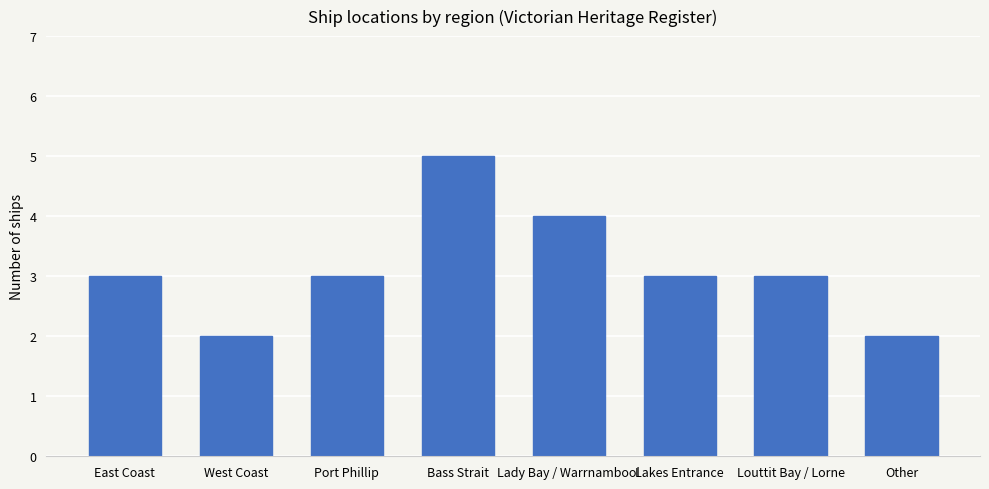

Which has a higher value, Louttit Bay / Lorne or Lady Bay / Warrnambool?

Lady Bay / Warrnambool